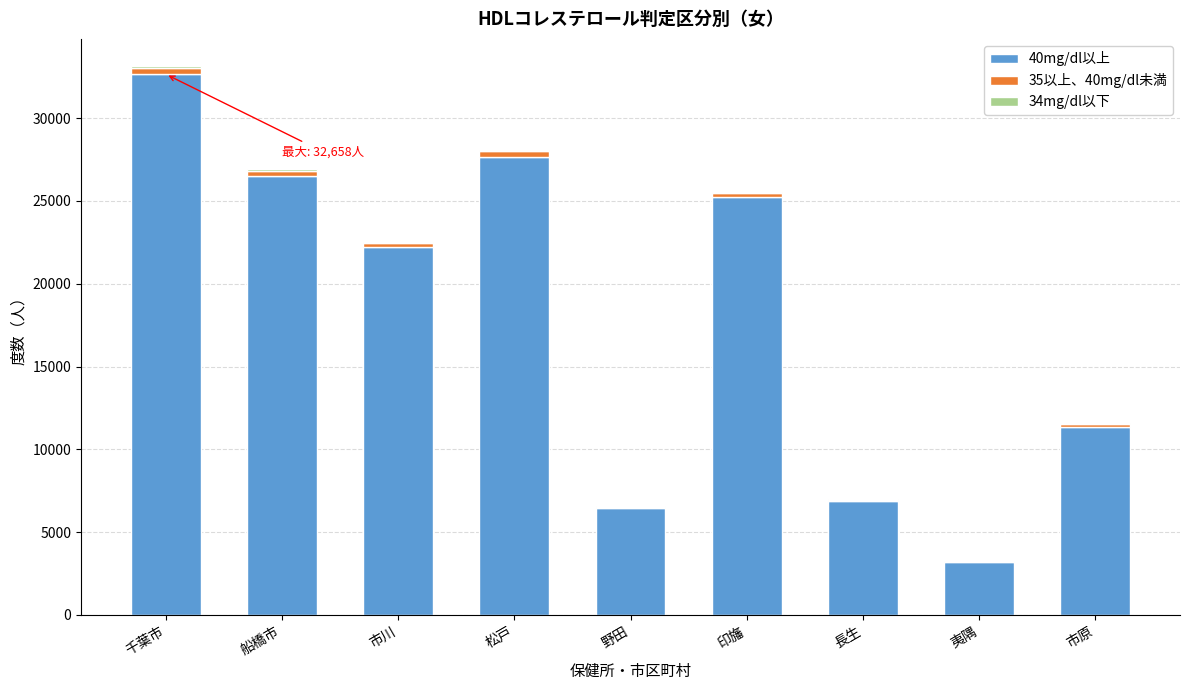

The 40mg/dl以上 series shows 32658 at 千葉市. True or false?

True